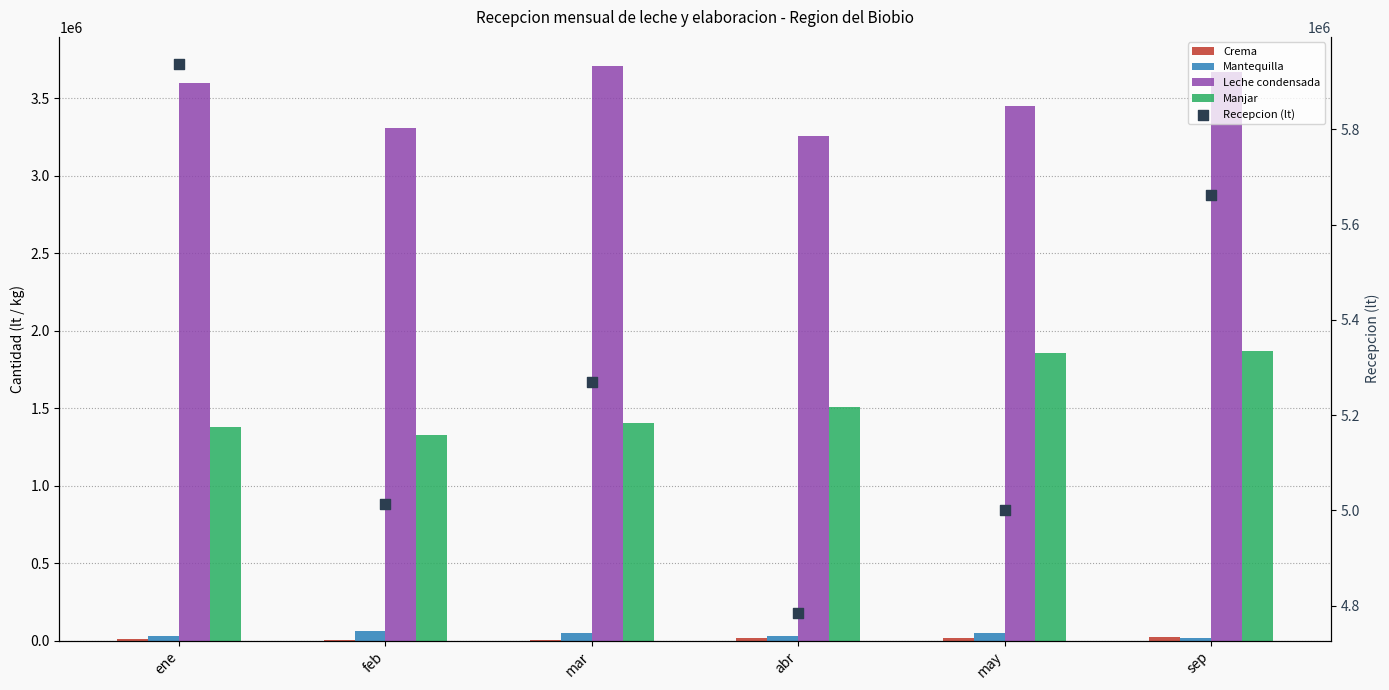

Which series has the largest Y range (max minus min)?

Recepcion